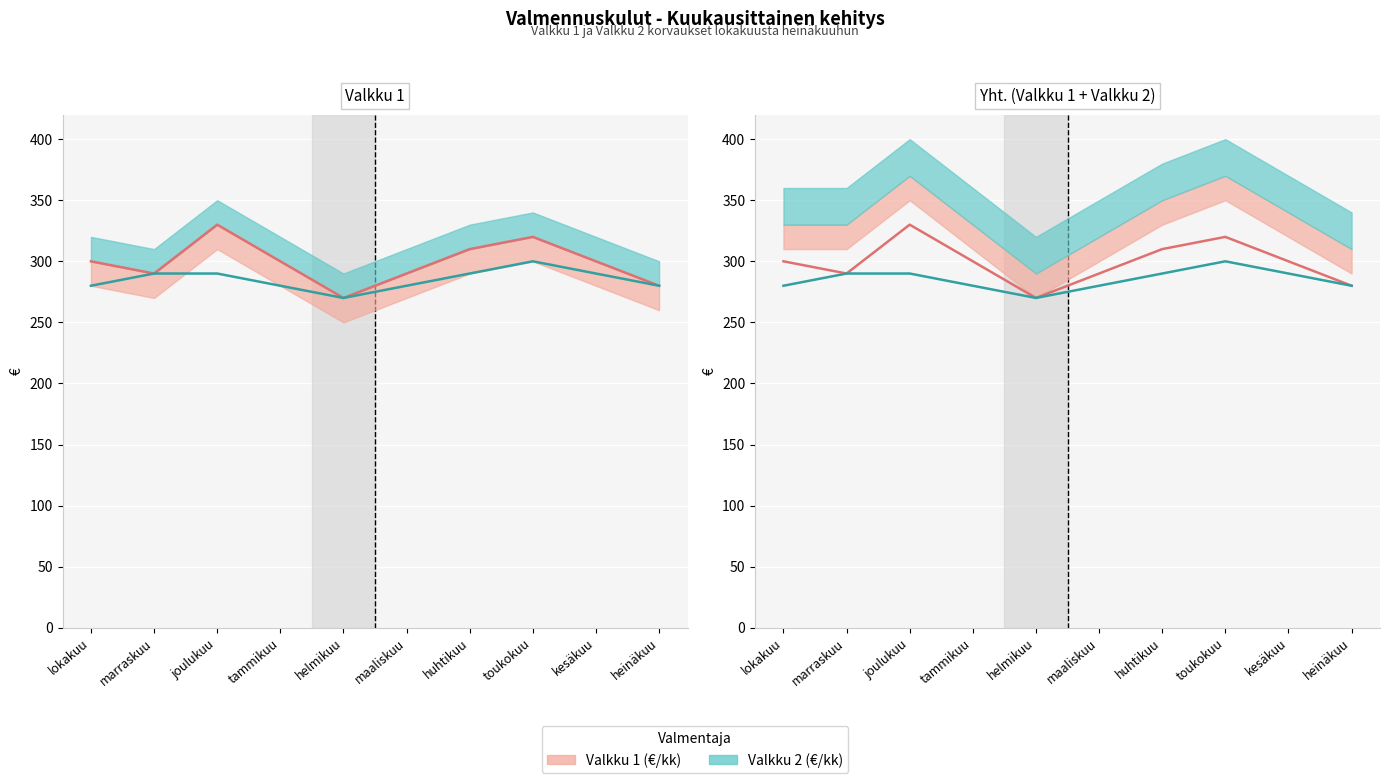

What is the total value across all series at marraskuu?

580